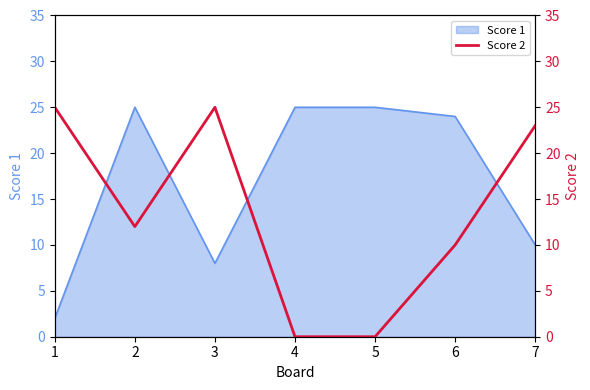

The value of Score 1 at 2 is 25. True or false?

True